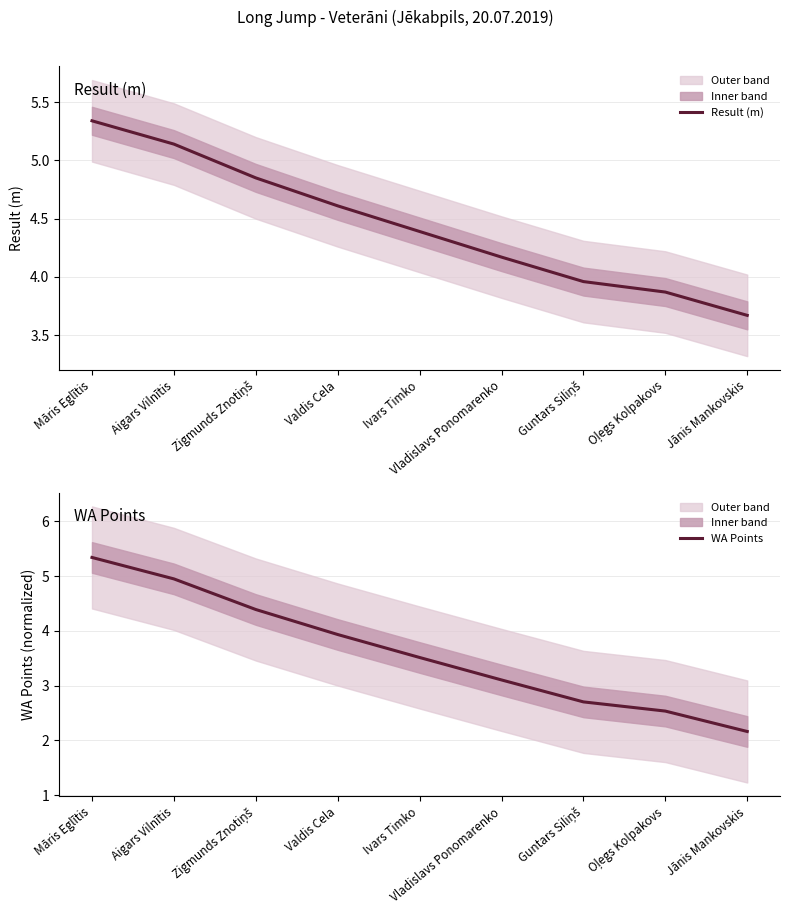

Reading left to right, extract all data points from this chart.

Result (m): Māris Eglītis=5.3	Aigars Vilnītis=5.1	Zigmunds Znotiņš=4.8	Valdis Cela=4.6	Ivars Timko=4.4	Vladislavs Ponomarenko=4.2	Guntars Siliņš=4.0	Oļegs Kolpakovs=3.9	Jānis Mankovskis=3.7
WA Points: Māris Eglītis=5.3	Aigars Vilnītis=4.9	Zigmunds Znotiņš=4.4	Valdis Cela=3.9	Ivars Timko=3.5	Vladislavs Ponomarenko=3.1	Guntars Siliņš=2.7	Oļegs Kolpakovs=2.5	Jānis Mankovskis=2.2